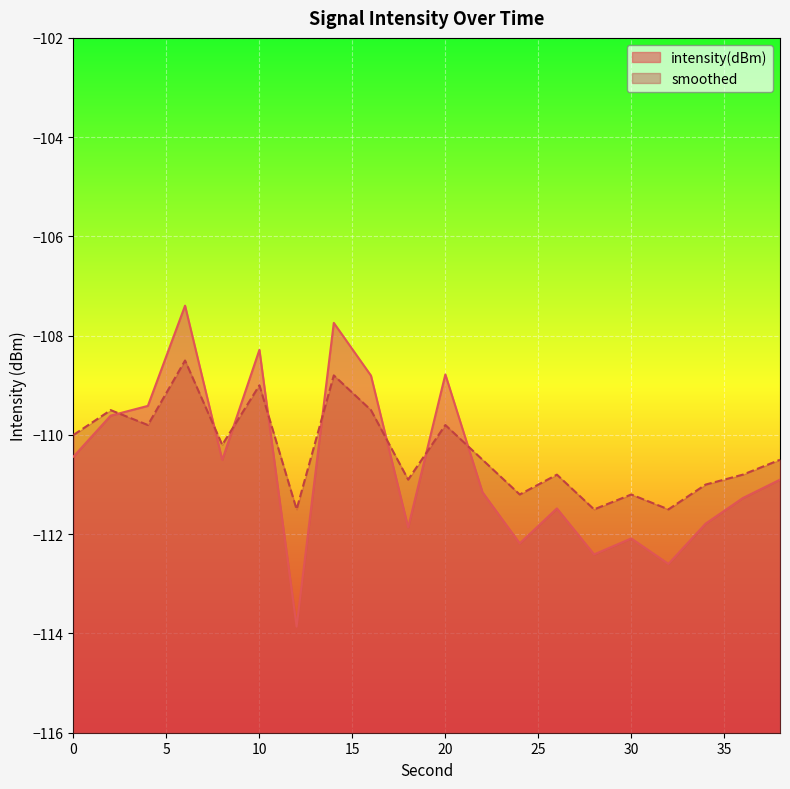

At which label does smoothed reach its peak?

6